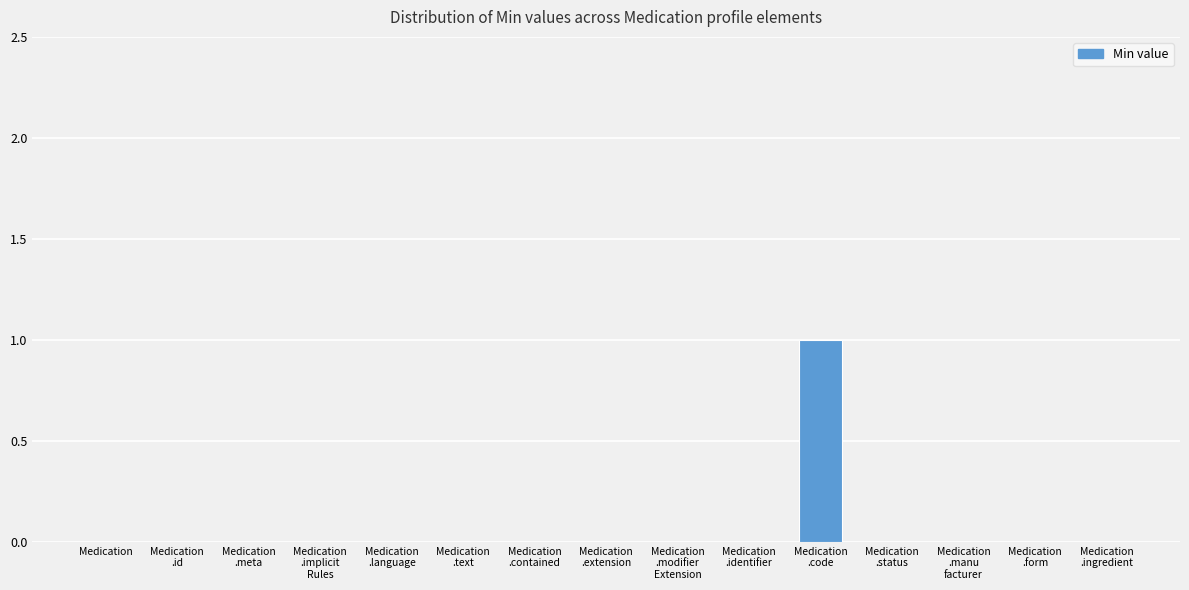

The value at Medication is 0. True or false?

True